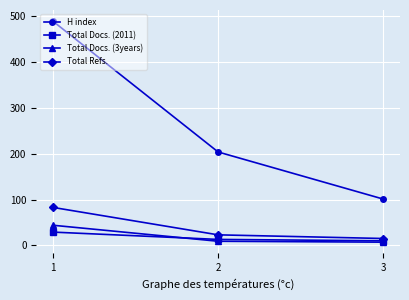

What is the value of the Total Refs. point at the 2nd from the left?

23